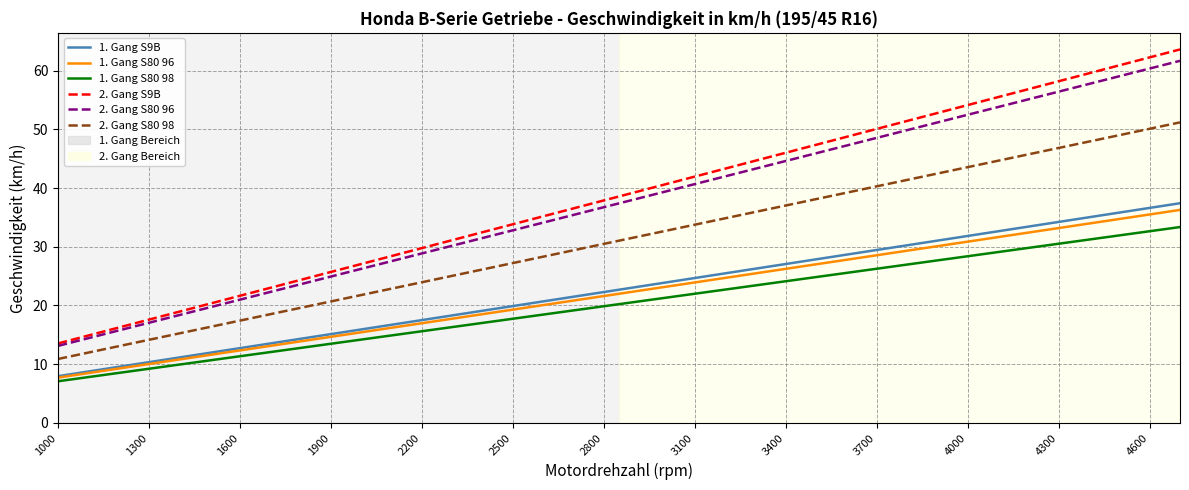

Which series has the widest spread of values?

2. Gang S9B